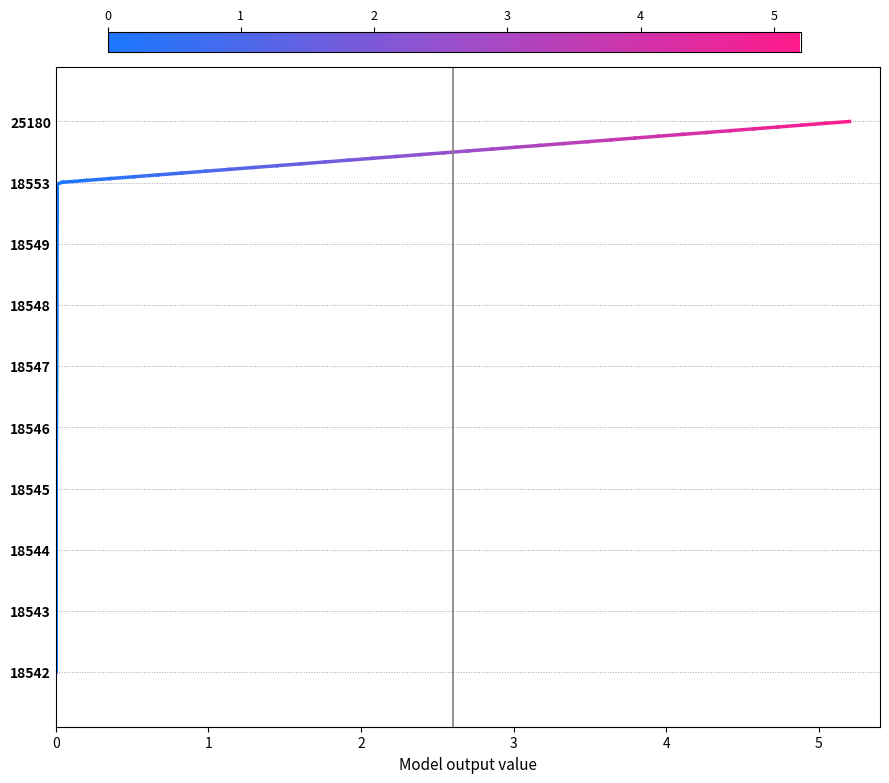

What is the difference between the values at 18546 and 25180?

5.2